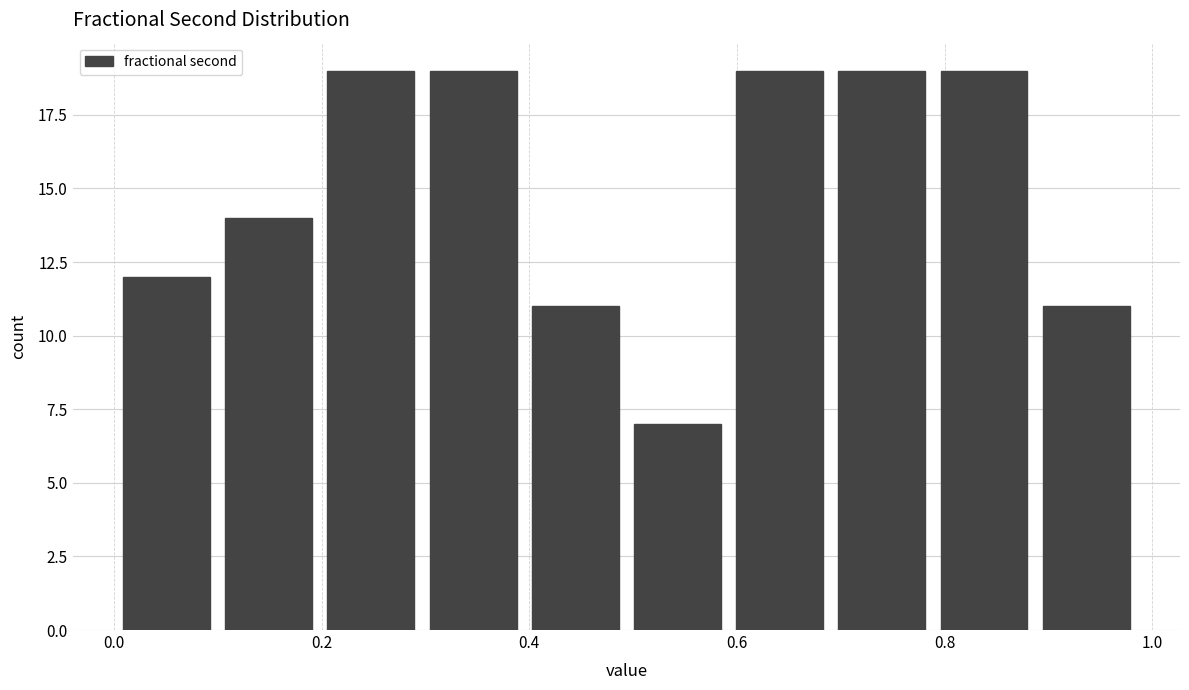

Reading left to right, transcribe this chart: for each bar, give the range it covers on the x-axis and its height. Neither the bar edges nor the heights are printed on the chart, so give them approximately, as read against the axes.

0.00 to 0.10: 12
0.10 to 0.20: 14
0.20 to 0.30: 19
0.30 to 0.40: 19
0.40 to 0.50: 11
0.50 to 0.60: 7
0.60 to 0.70: 19
0.70 to 0.78: 19
0.78 to 0.88: 19
0.88 to 0.98: 11